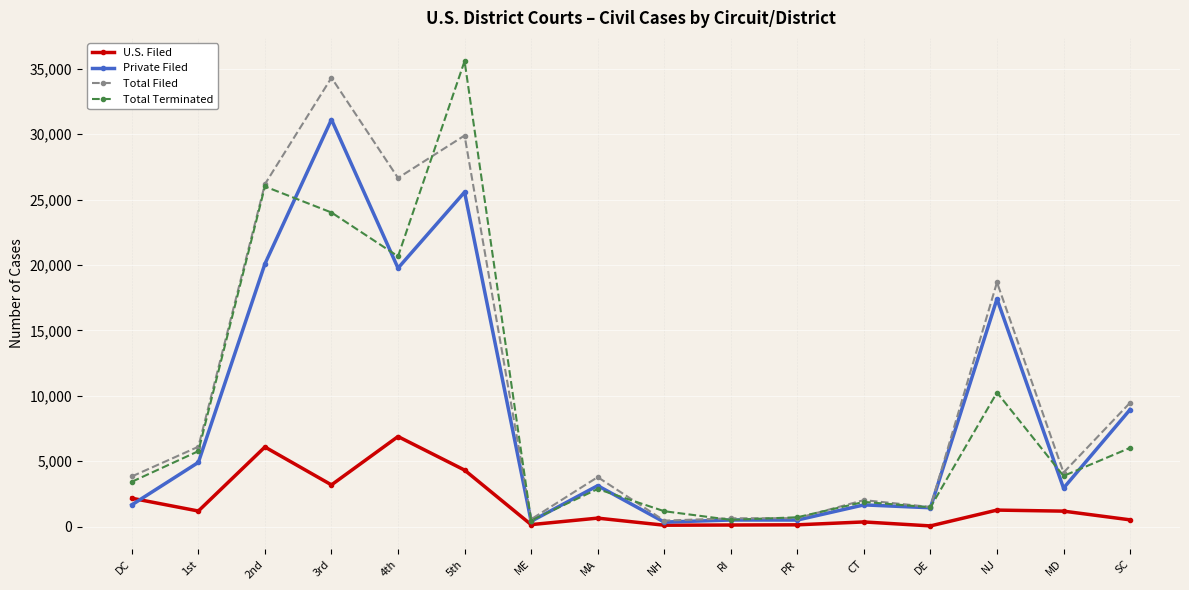

The value of Private Filed at 5th is 12939. True or false?

False